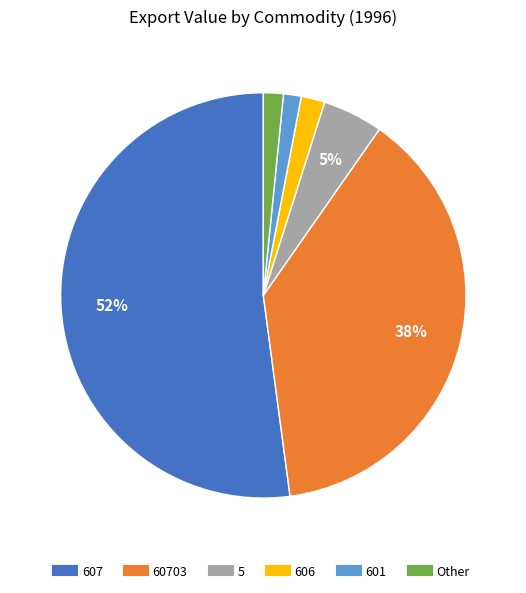

Is there a majority slice in this chart?

Yes